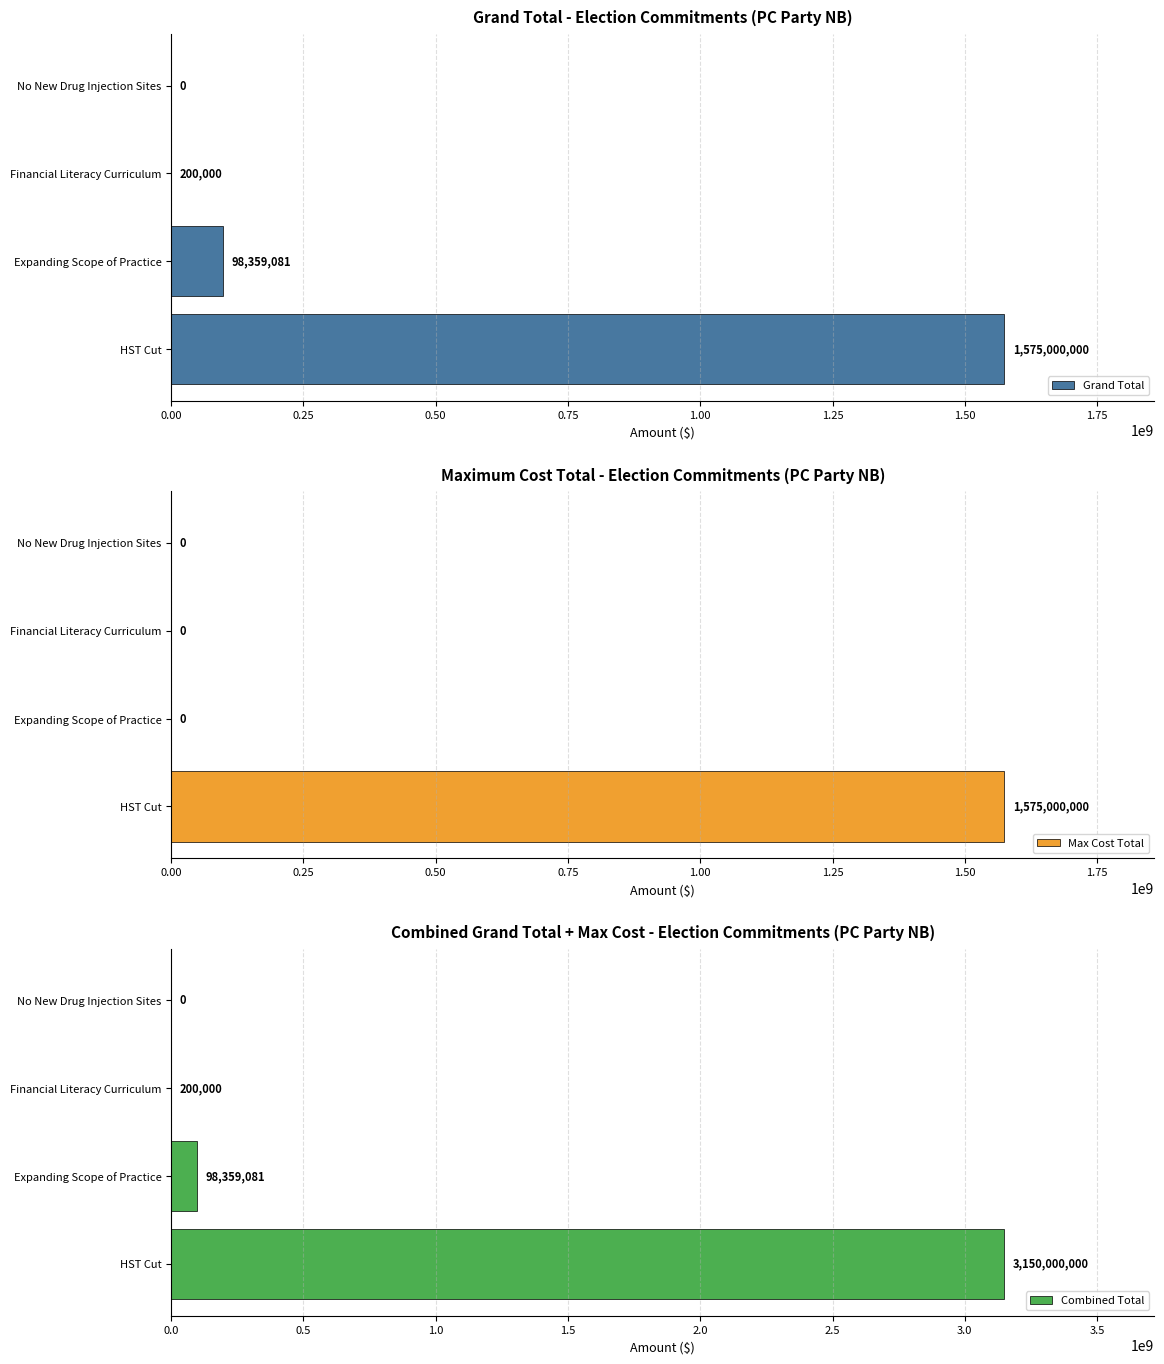

What is the approximate value of Combined Total at HST Cut?

3150000000.0